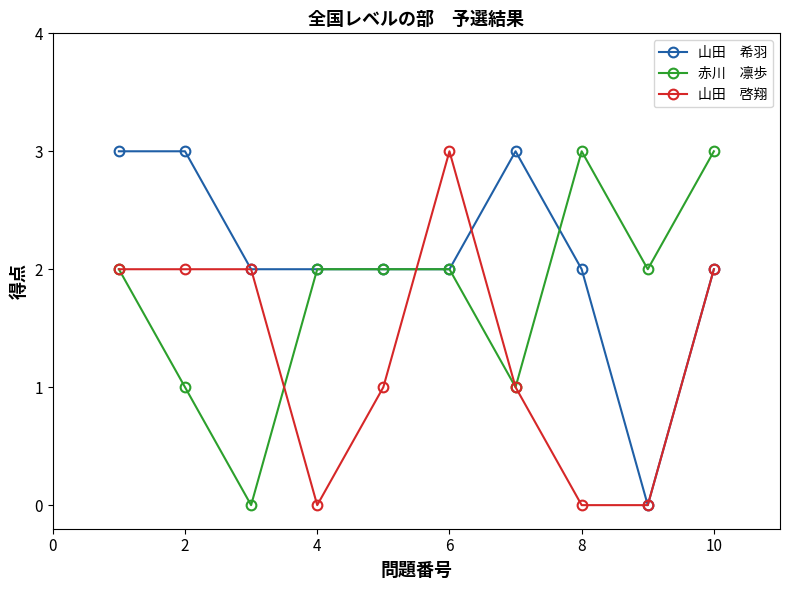

What is the greatest value displayed?

3